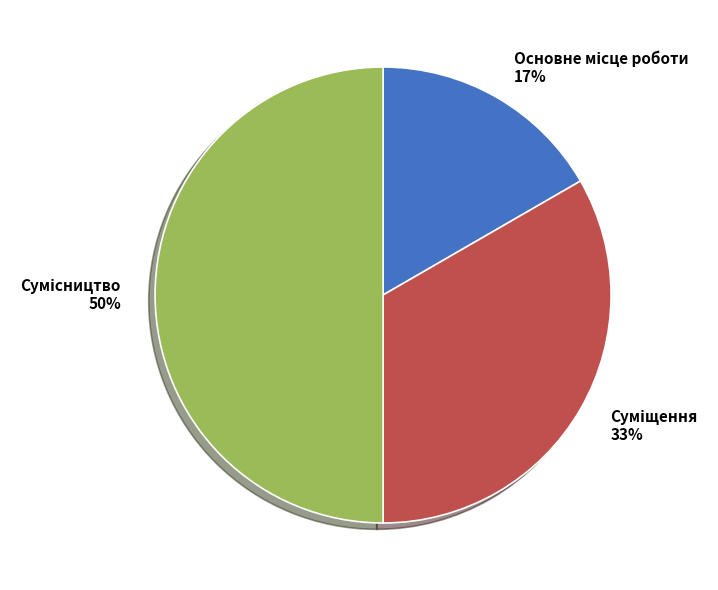

To the nearest percent, what is the difference between the largest and smallest slice percentages?

33%